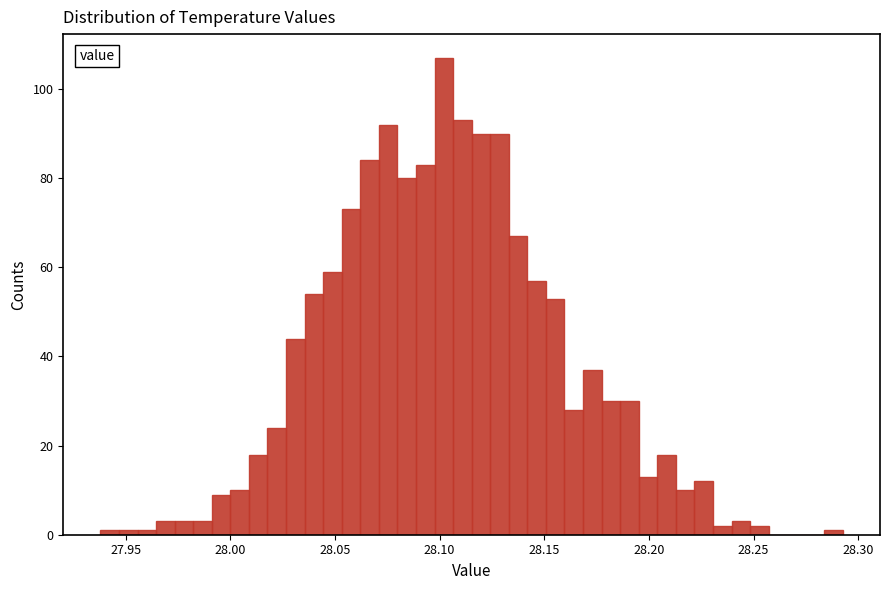

Around what value on the x-axis is the tallest bar? Give the approximate position of its centre, as read against the axis.

28.100